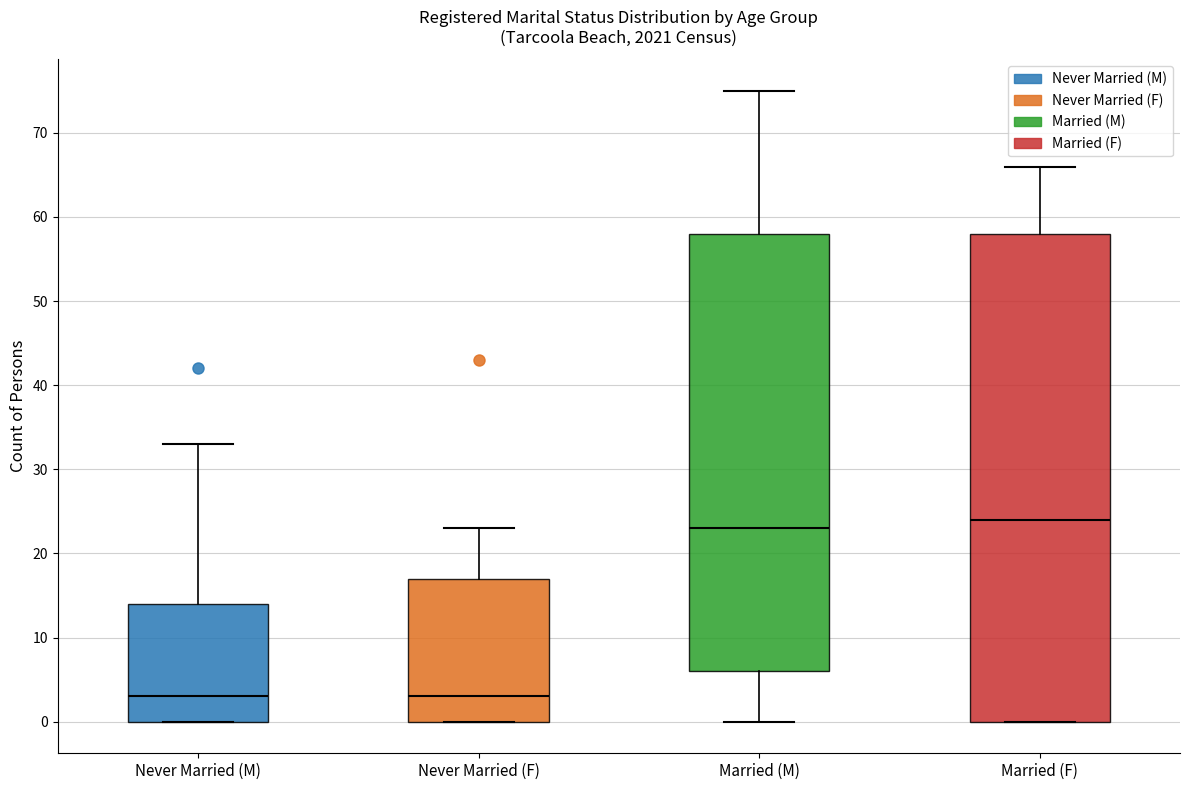

Reading left to right, read every box against the y-axis: the position of its median line, the range the box covers, and the ends of its whiskers. The values are not printed on the chart, so give them approximately, as read against the axis.

Never Married (M): median 3, box 0 to 14, whiskers 0 to 33
Never Married (F): median 3, box 0 to 17, whiskers 0 to 23
Married (M): median 23, box 6 to 58, whiskers 0 to 75
Married (F): median 24, box 0 to 58, whiskers 0 to 66